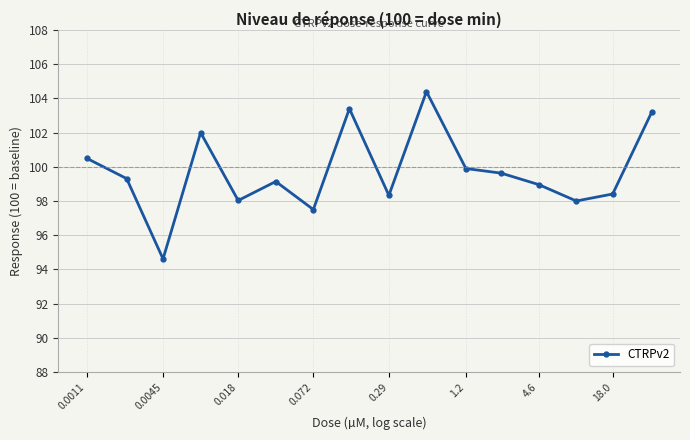

True or false: the data has more than 1 interior local peaks.

True